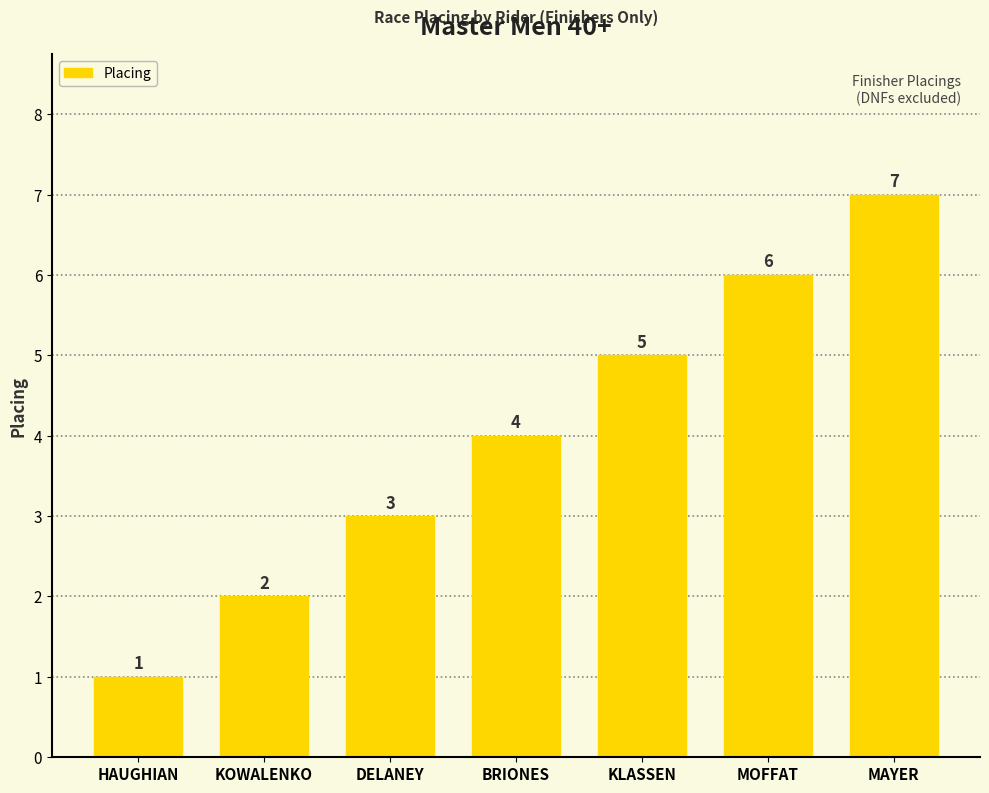

The value at DELANEY is 1. True or false?

False